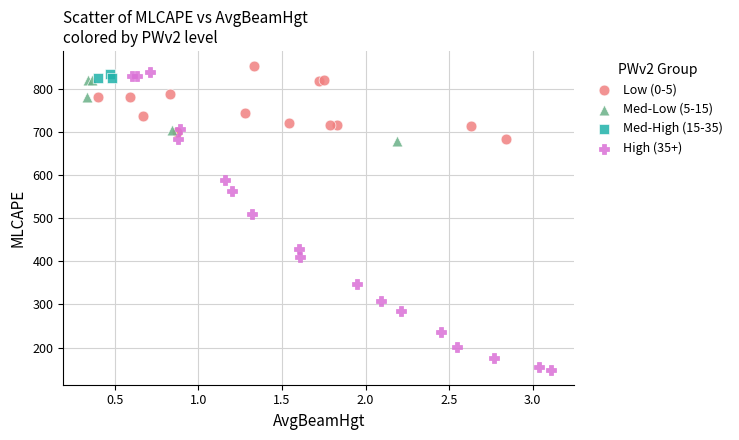

Which series reaches the minimum Y coordinate?

High (35+)